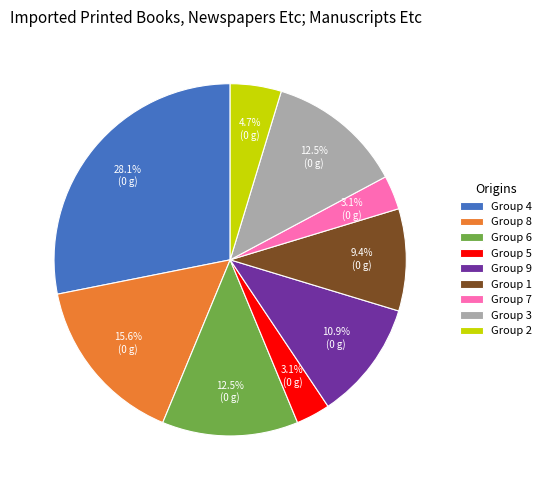

What is the ratio of the value at Group 9 to the value at Group 7?

3.5